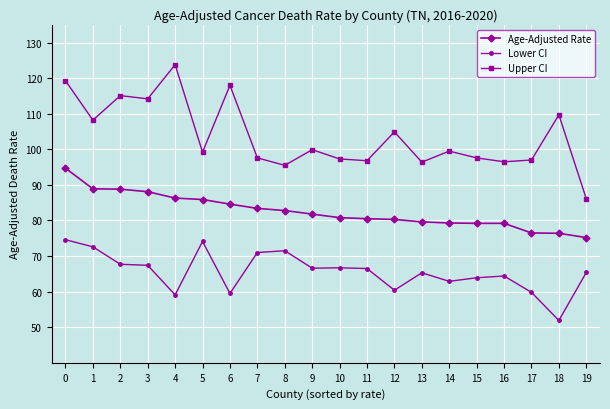

Is it true that Lower CI equals 88.7 at 9?

False